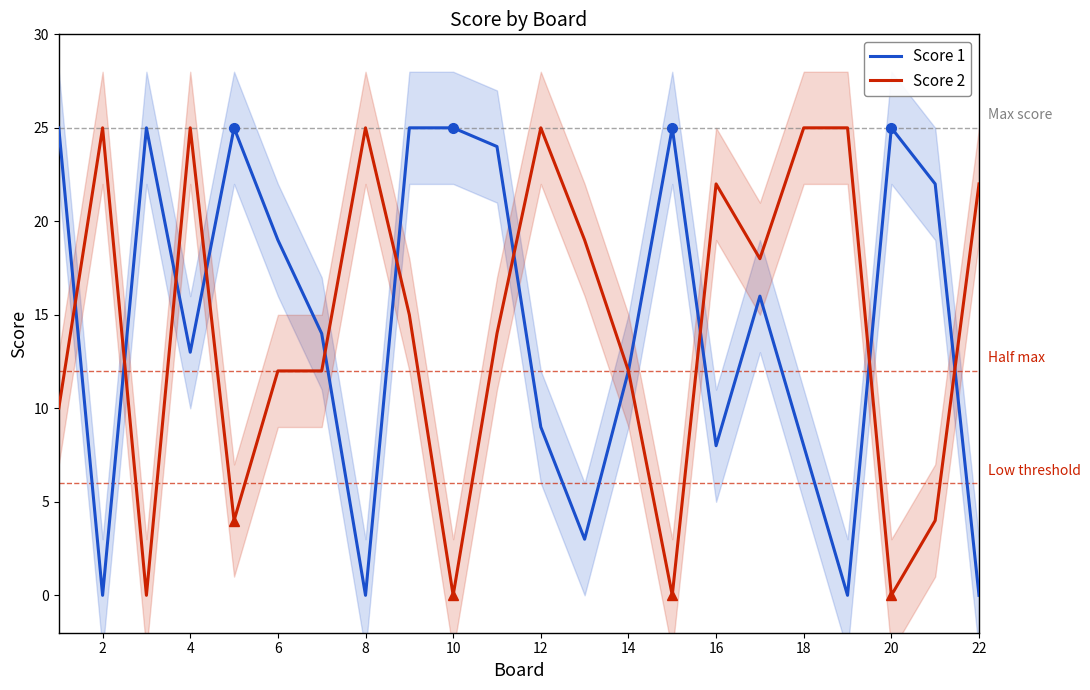

How many values in the Score 1 series exceed 16?

10